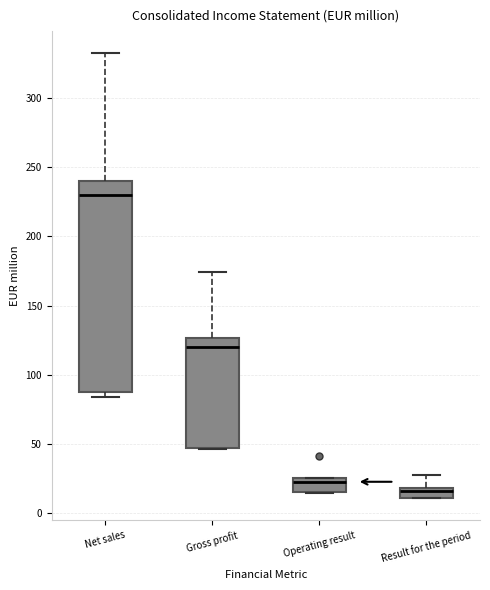

Where is the upper edge of the box for Net sales on the y-axis? The values are not printed on the chart, so give them approximately, as read against the axis.

240